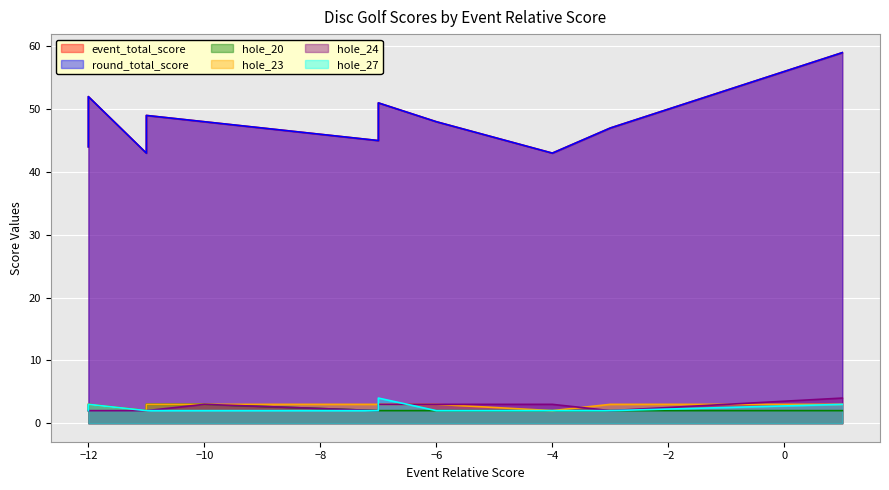

True or false: event_total_score and hole_27 intersect in this chart.

False